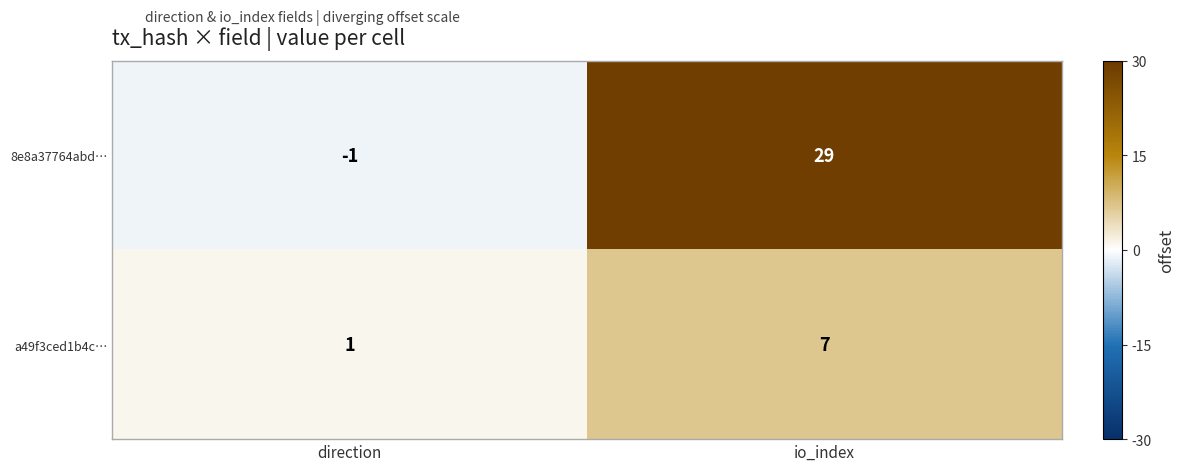

Which series changed the most between direction and io_index?

8e8a37764abd…